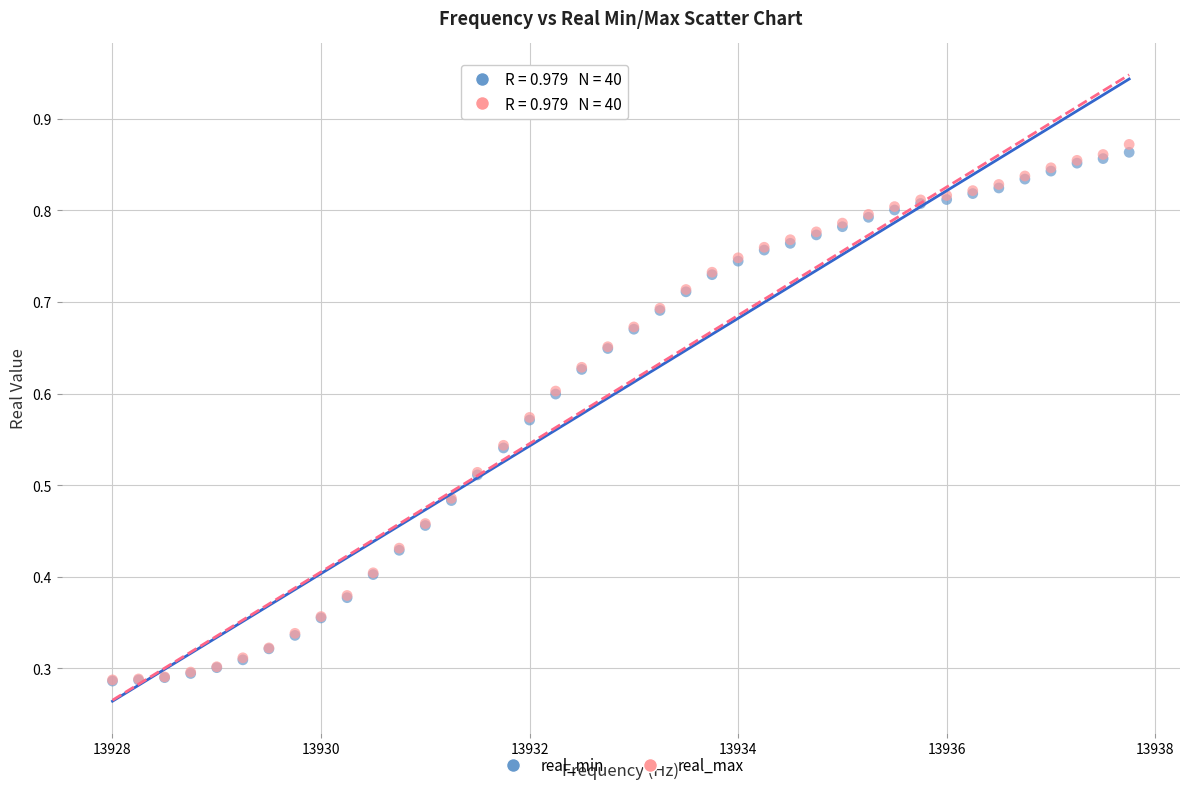

What are all the series names shown in the legend?

real_min, real_max